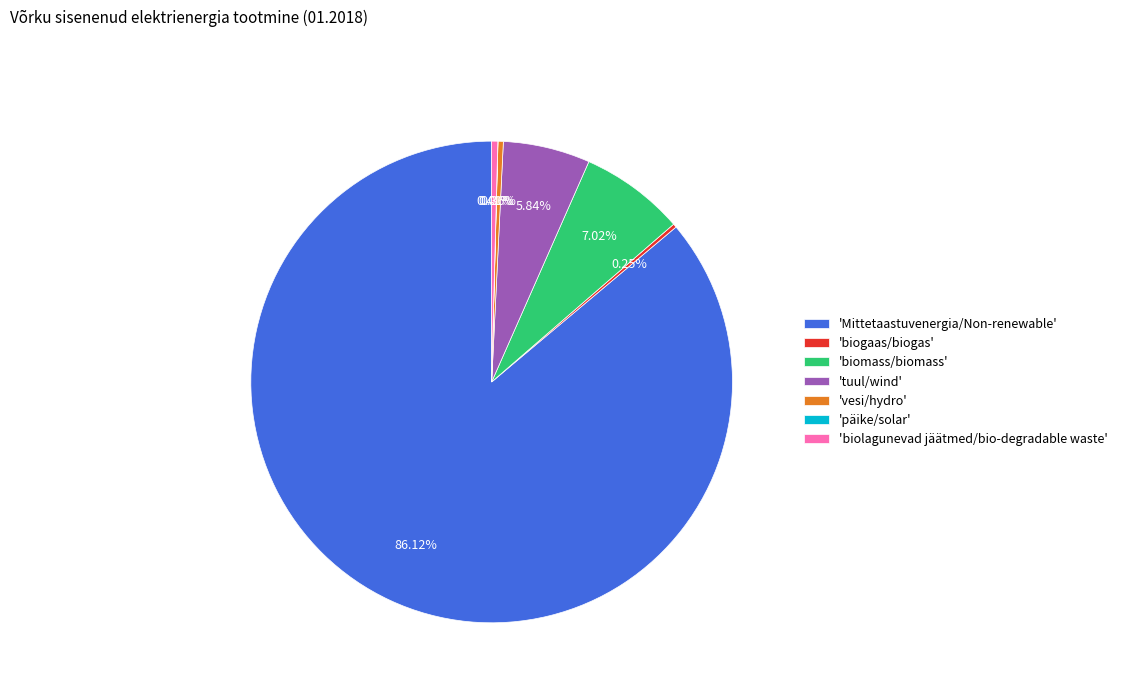

Is the sum of 'biolagunevad jäätmed/bio-degradable waste' and 'tuul/wind' greater than half?

No